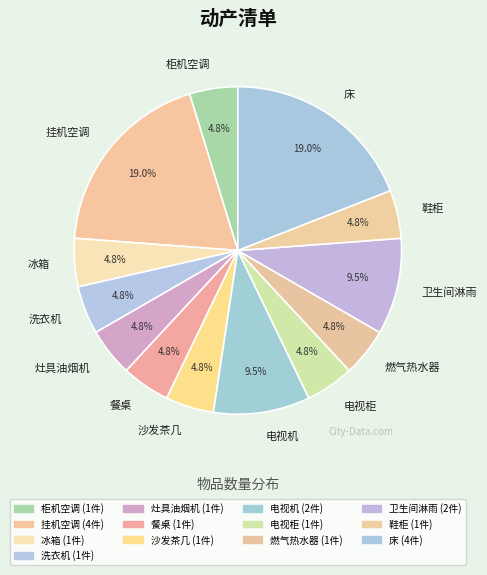

Does 冰箱 account for over 50% of the chart?

No